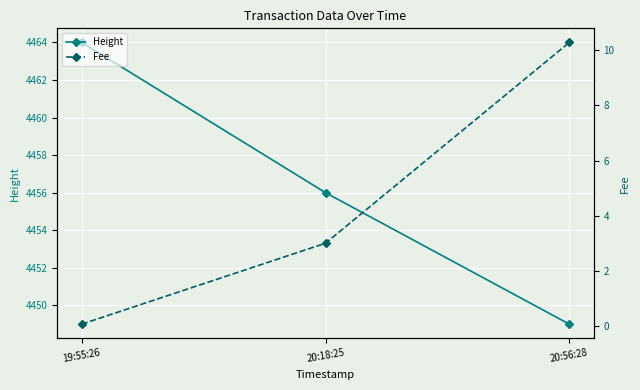

Reading left to right, what are all the values shown in this chart?

Height: 4464.0	4456.0	4449.0
Fee: 0.1	3.0	10.3